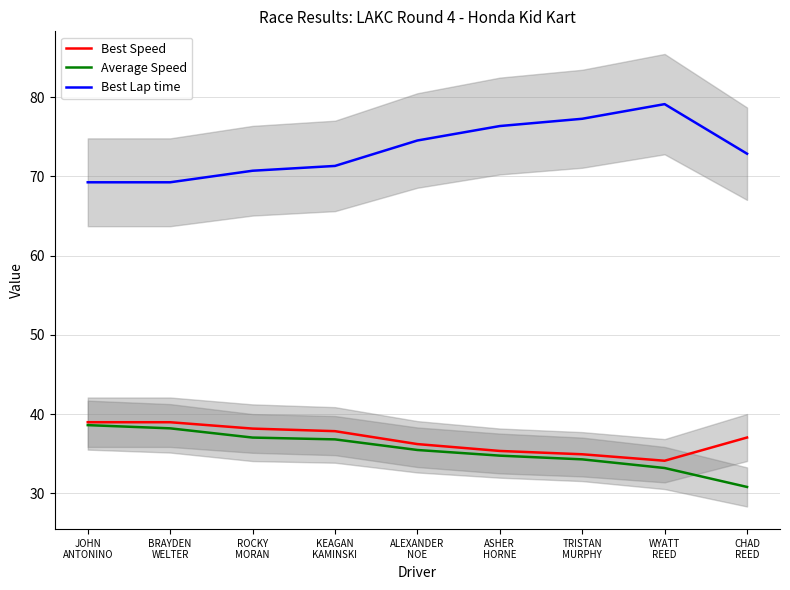

True or false: Average Speed and Best Lap time intersect in this chart.

False